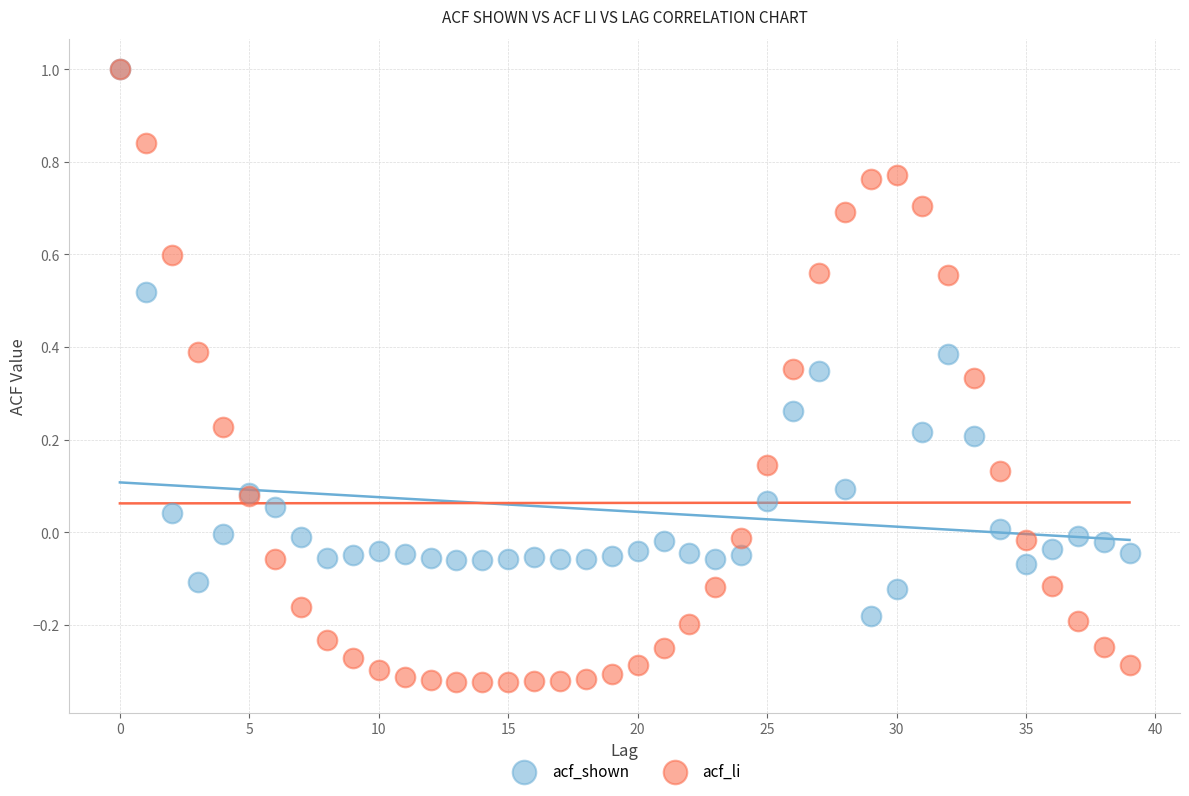

Which series has the widest spread of Y values?

acf_li